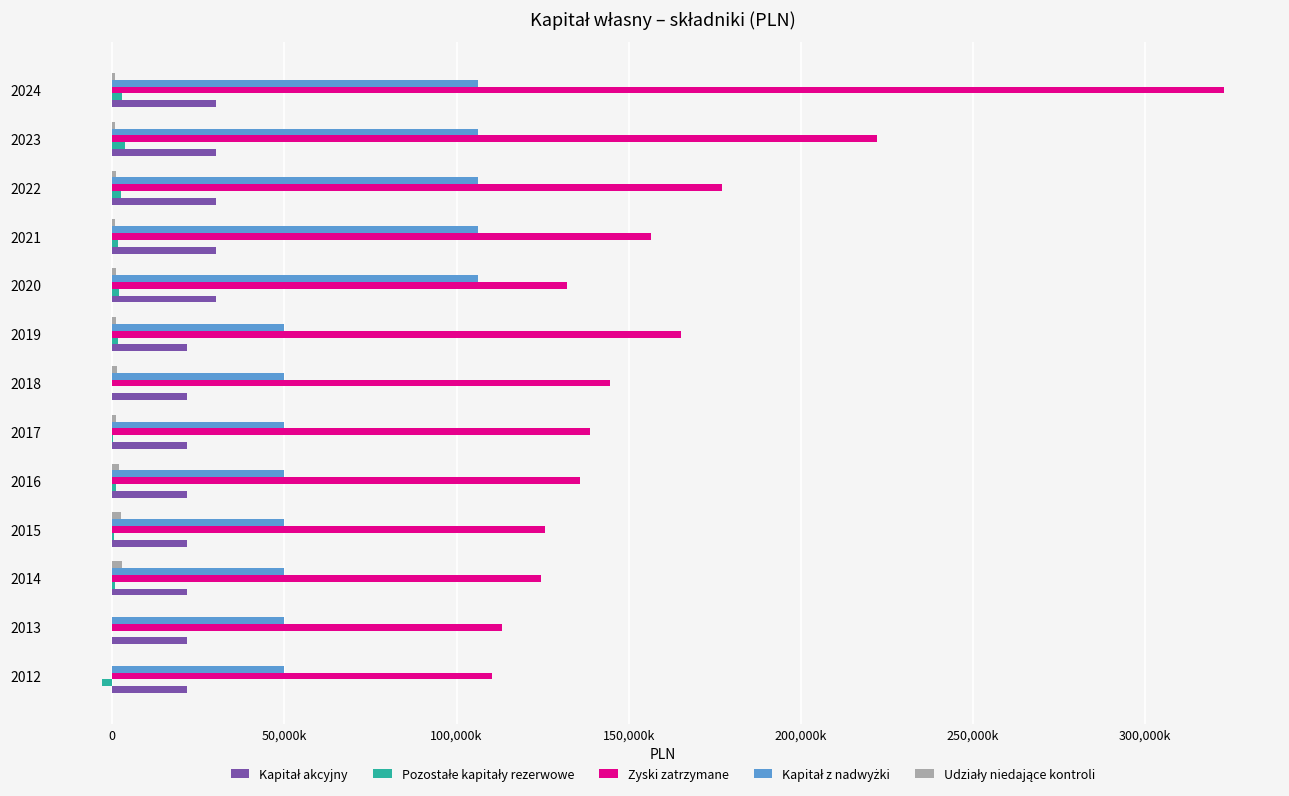

How many categories are shown in the chart?

13